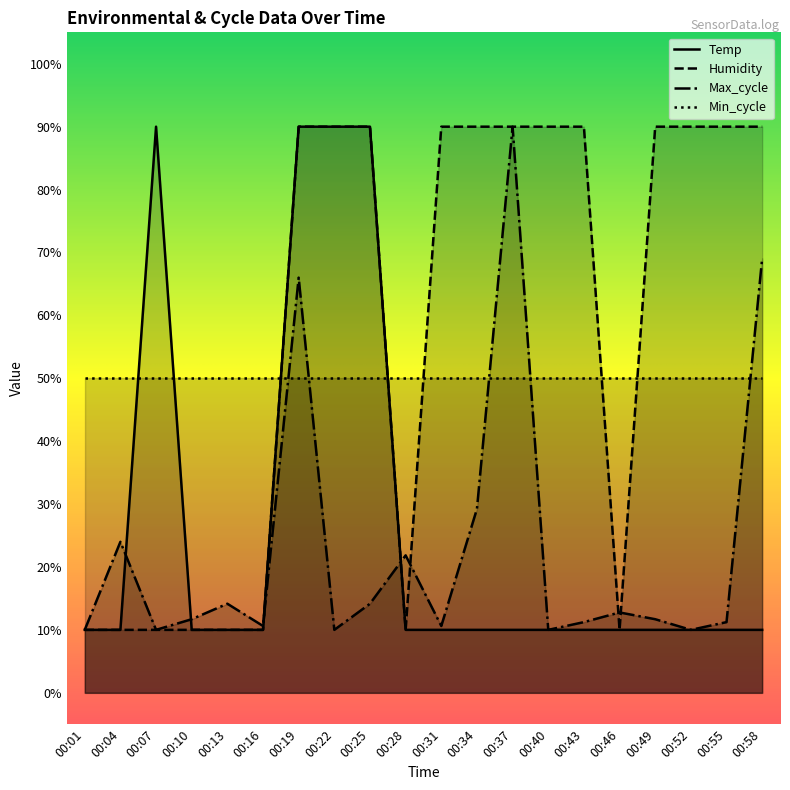

Reading left to right, extract all data points from this chart.

Temp: 10.0	10.0	90.0	10.0	10.0	10.0	90.0	90.0	90.0	10.0	10.0	10.0	10.0	10.0	10.0	10.0	10.0	10.0	10.0	10.0
Humidity: 10.0	10.0	10.0	10.0	10.0	10.0	90.0	90.0	90.0	10.0	90.0	90.0	90.0	90.0	90.0	10.0	90.0	90.0	90.0	90.0
Max_cycle: 10.0	24.0	10.0	11.7	14.2	10.6	66.0	10.0	14.2	21.8	10.6	29.2	90.0	10.0	11.2	12.8	11.7	10.0	11.2	69.1